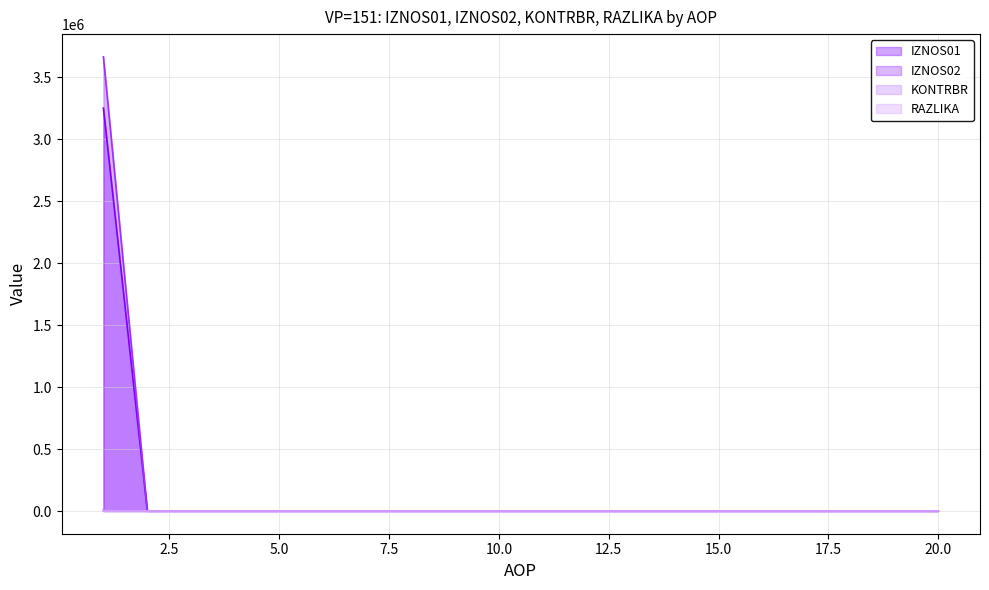

What is the average value of the IZNOS02 series?

183315.4